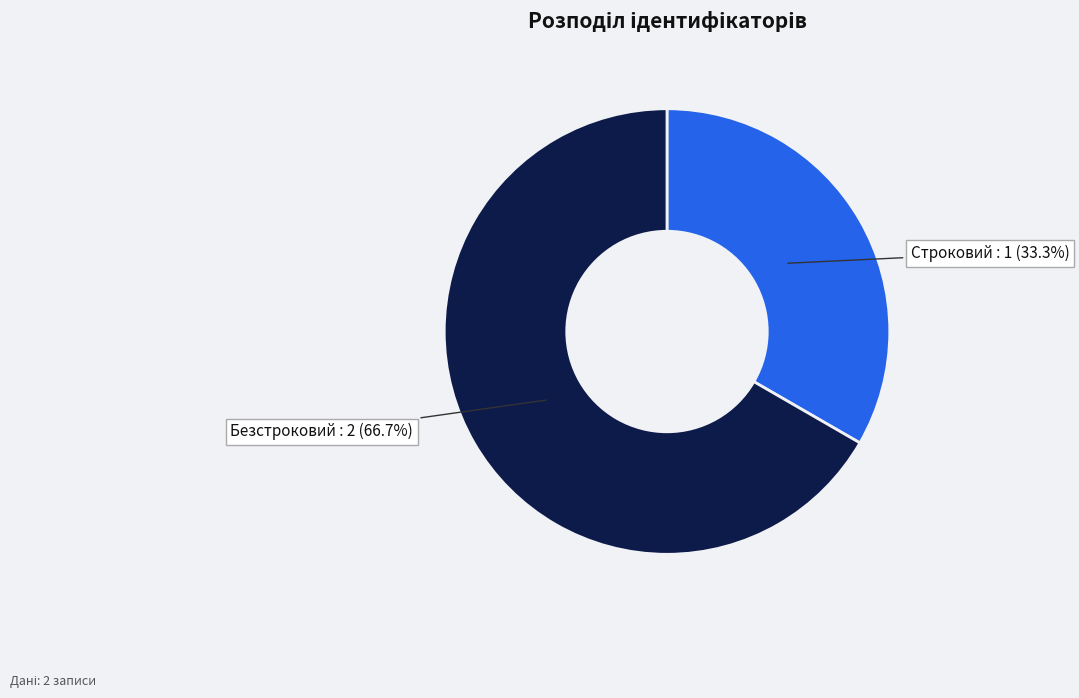

What percentage is NOT represented by Безстроковий?

33.3%